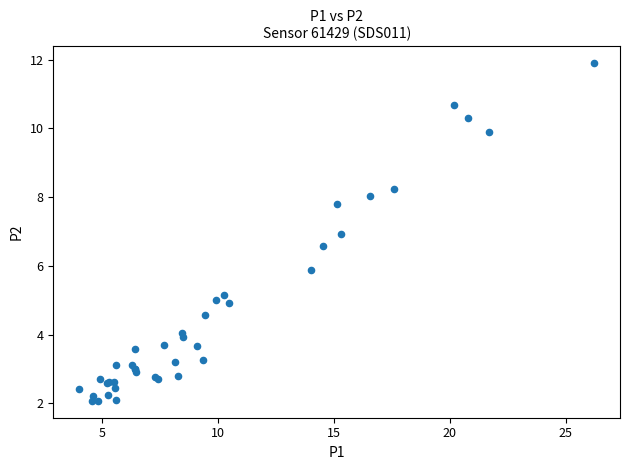

What Y value in the scatter plot is closest to 6?

5.9